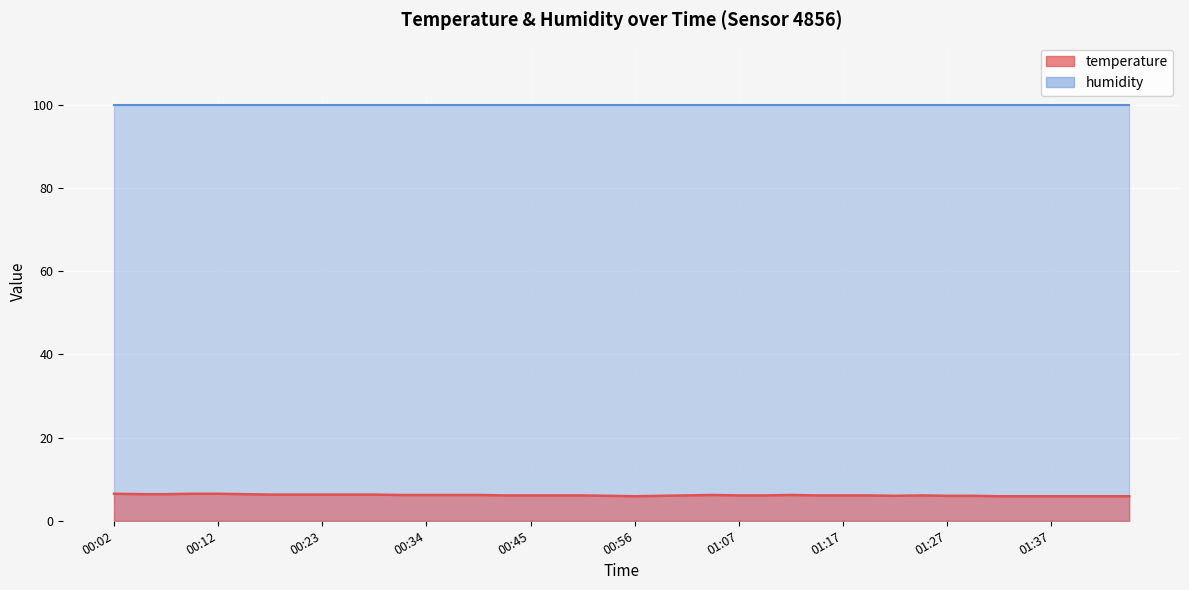

How many values are between 6 and 7?

33